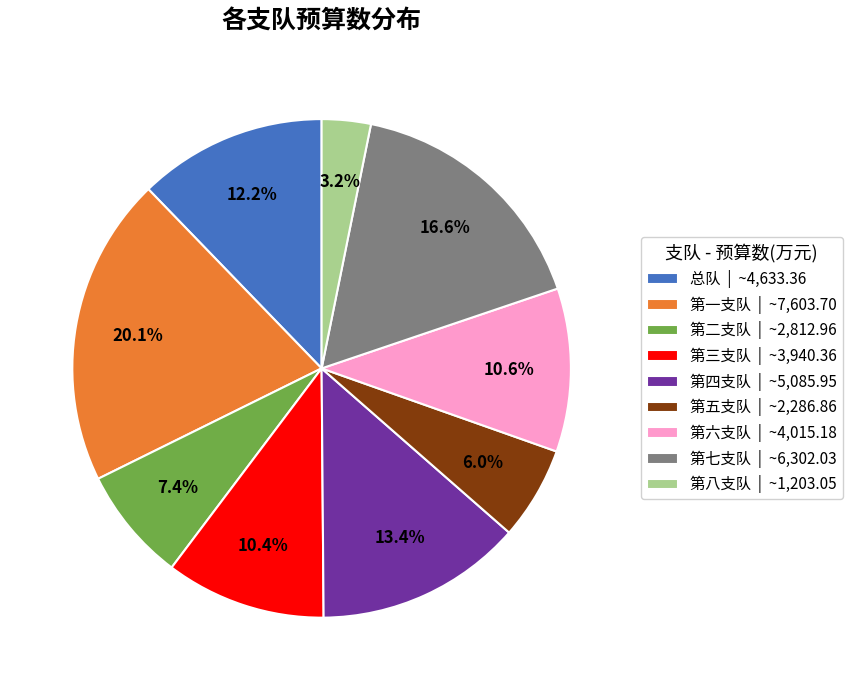

To the nearest percent, what portion does 第一支队 represent?

20%